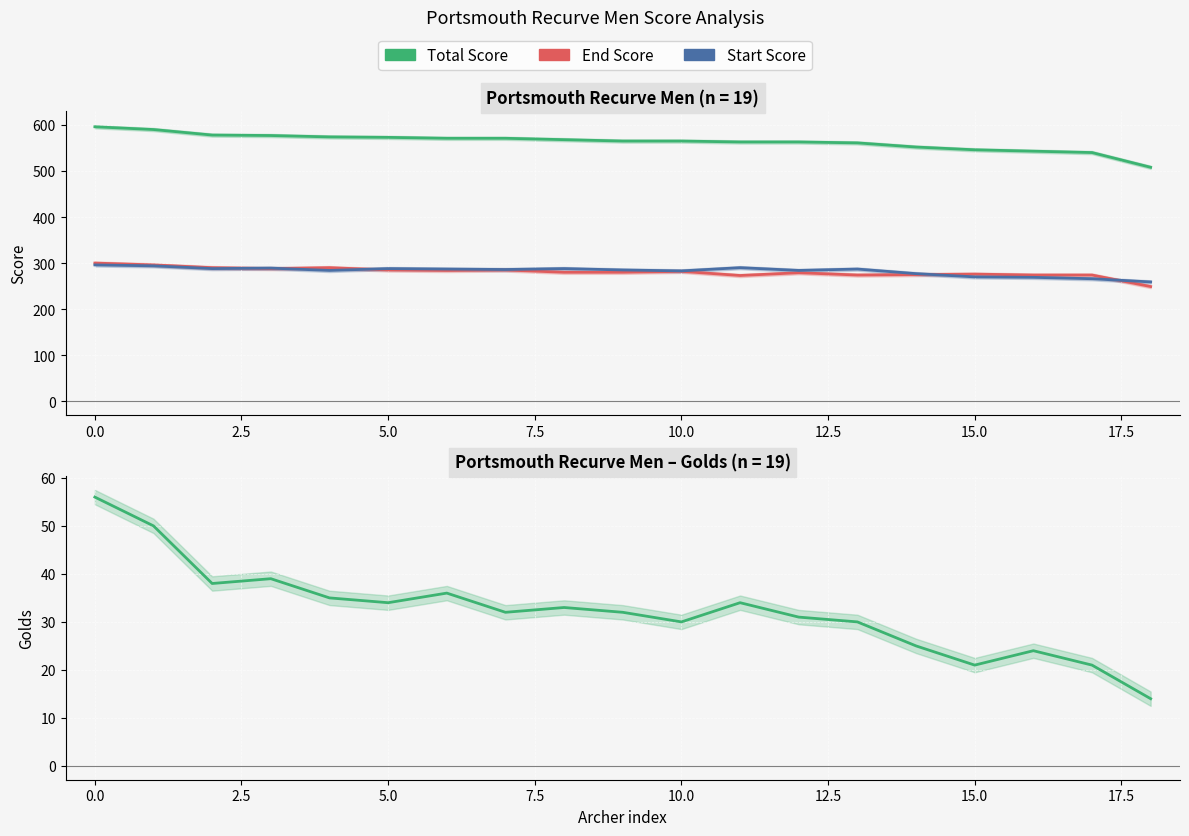

What position from the left is 15?

16